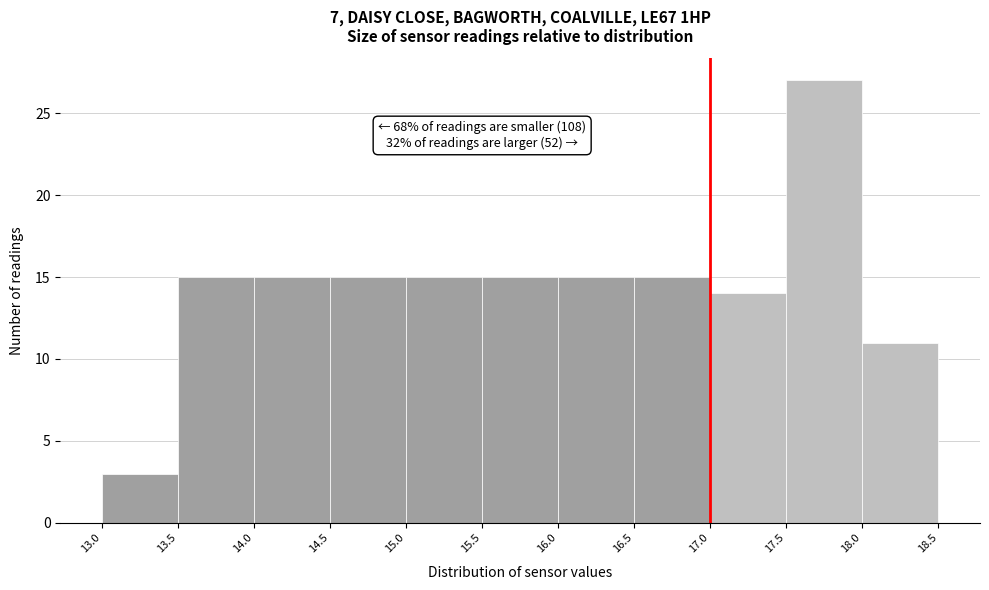

Which range on the x-axis has the tallest bar?

17.5 to 18.0